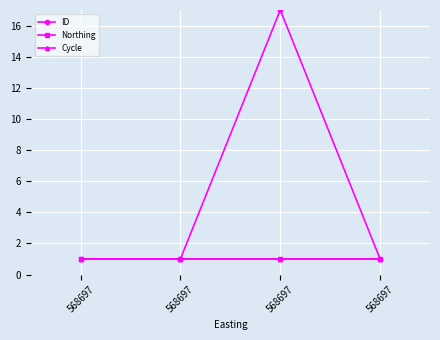

Is this an area chart (filled region under the line)?

No